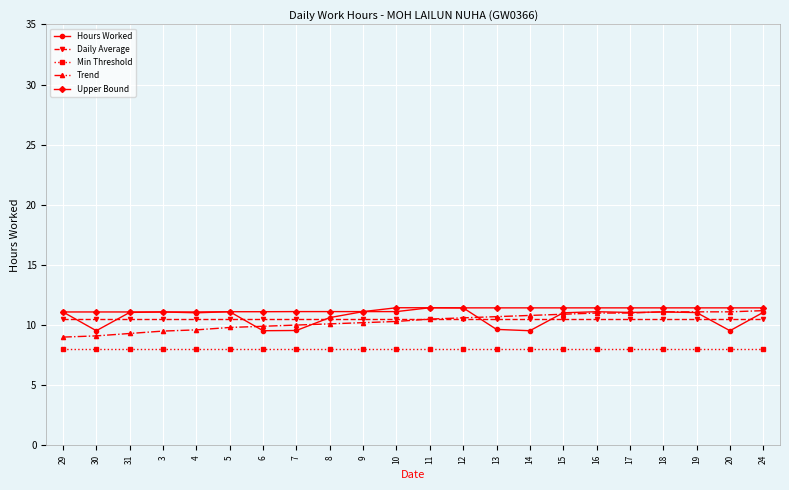

What position from the right is 3?

19